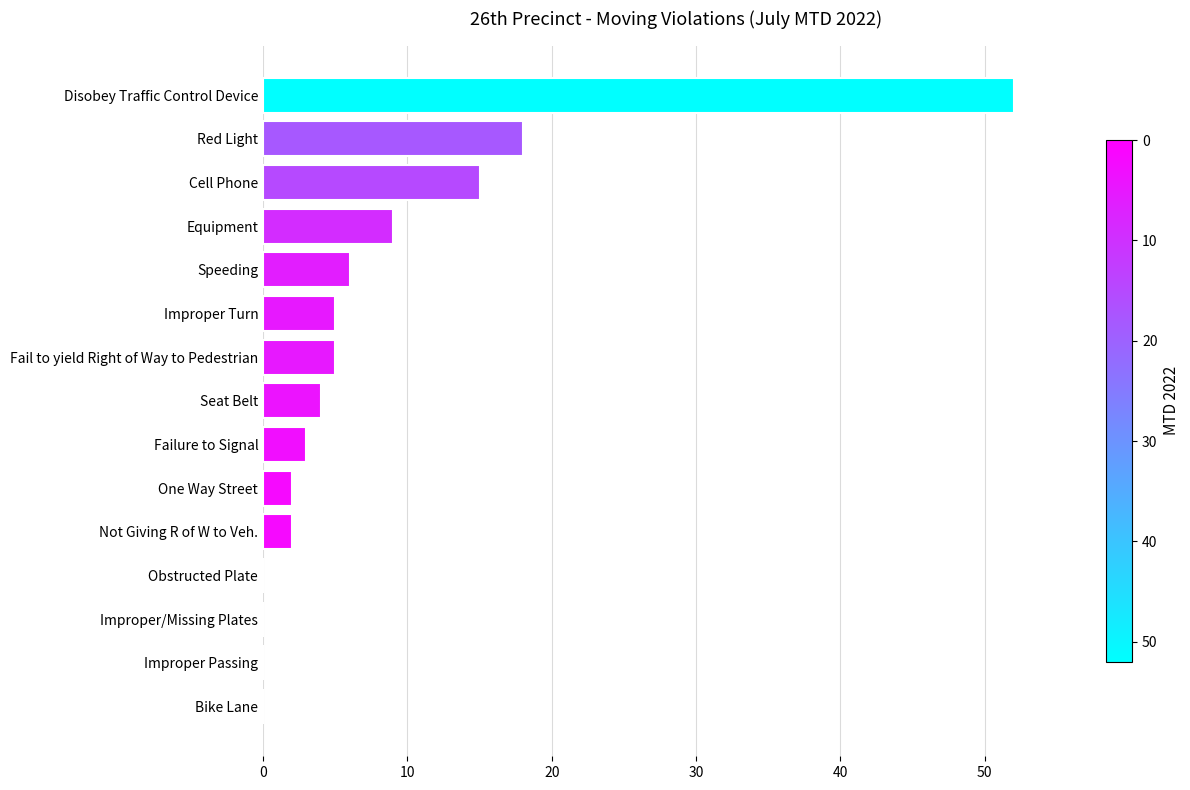

The chart shows a value of 0 at Obstructed Plate. True or false?

True